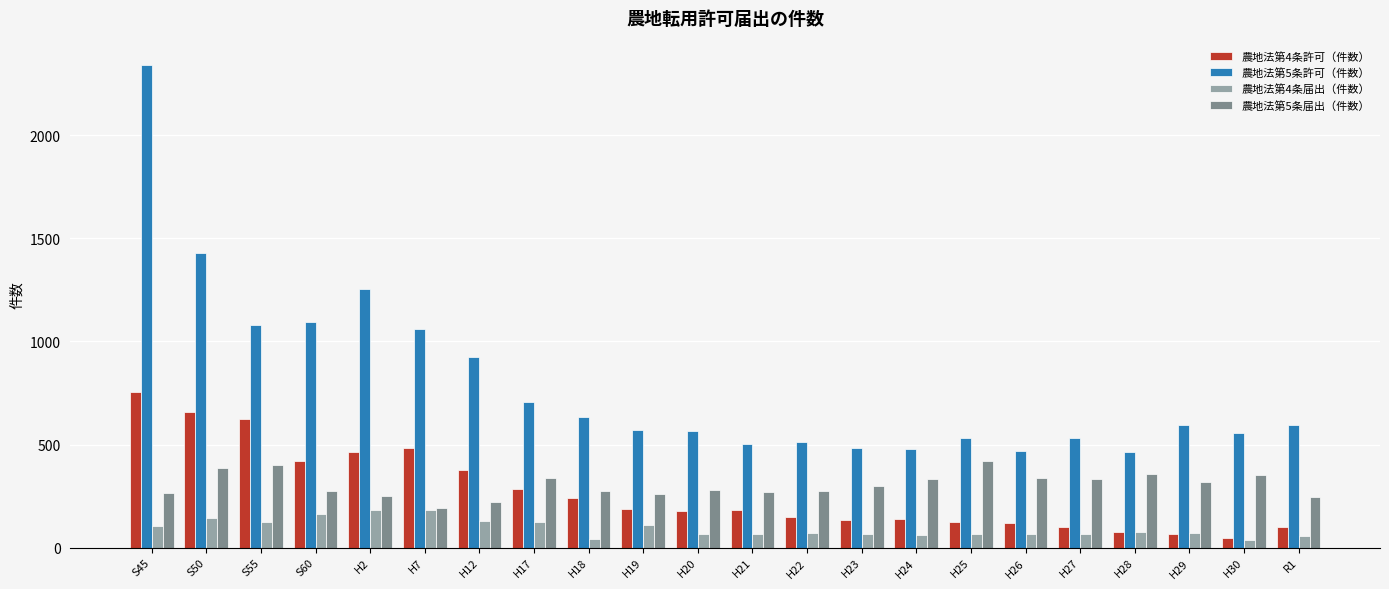

How many bars are there in total?

88